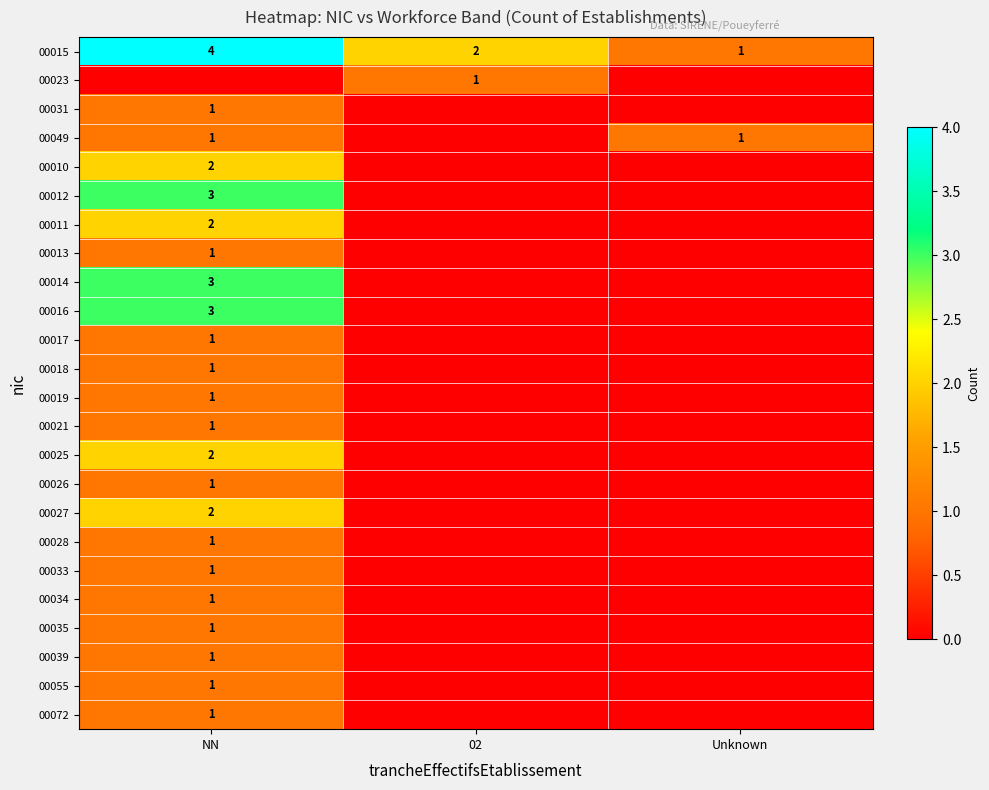

What is the total value across all series at NN?

36